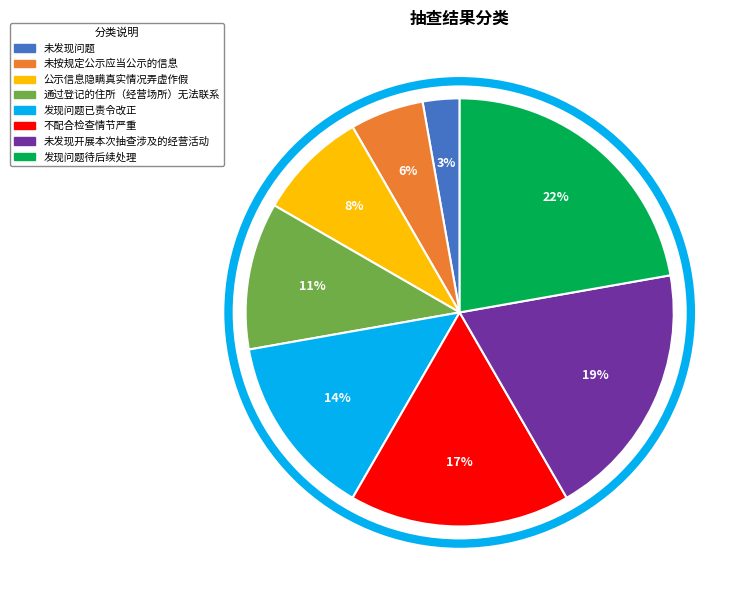

Count the number of slices in the pie.

8